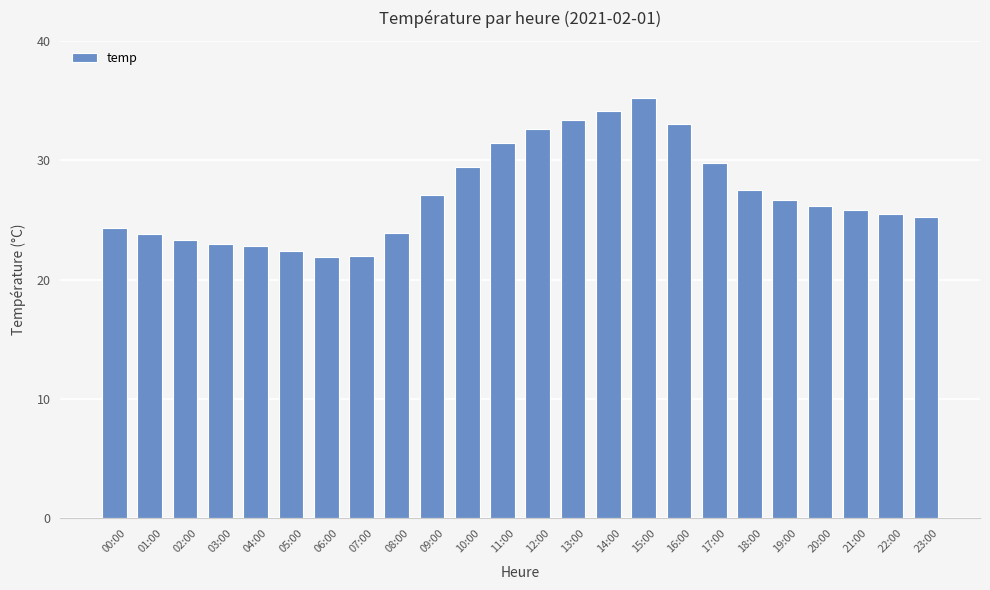

Are the bars grouped side by side (vs. stacked)?

No